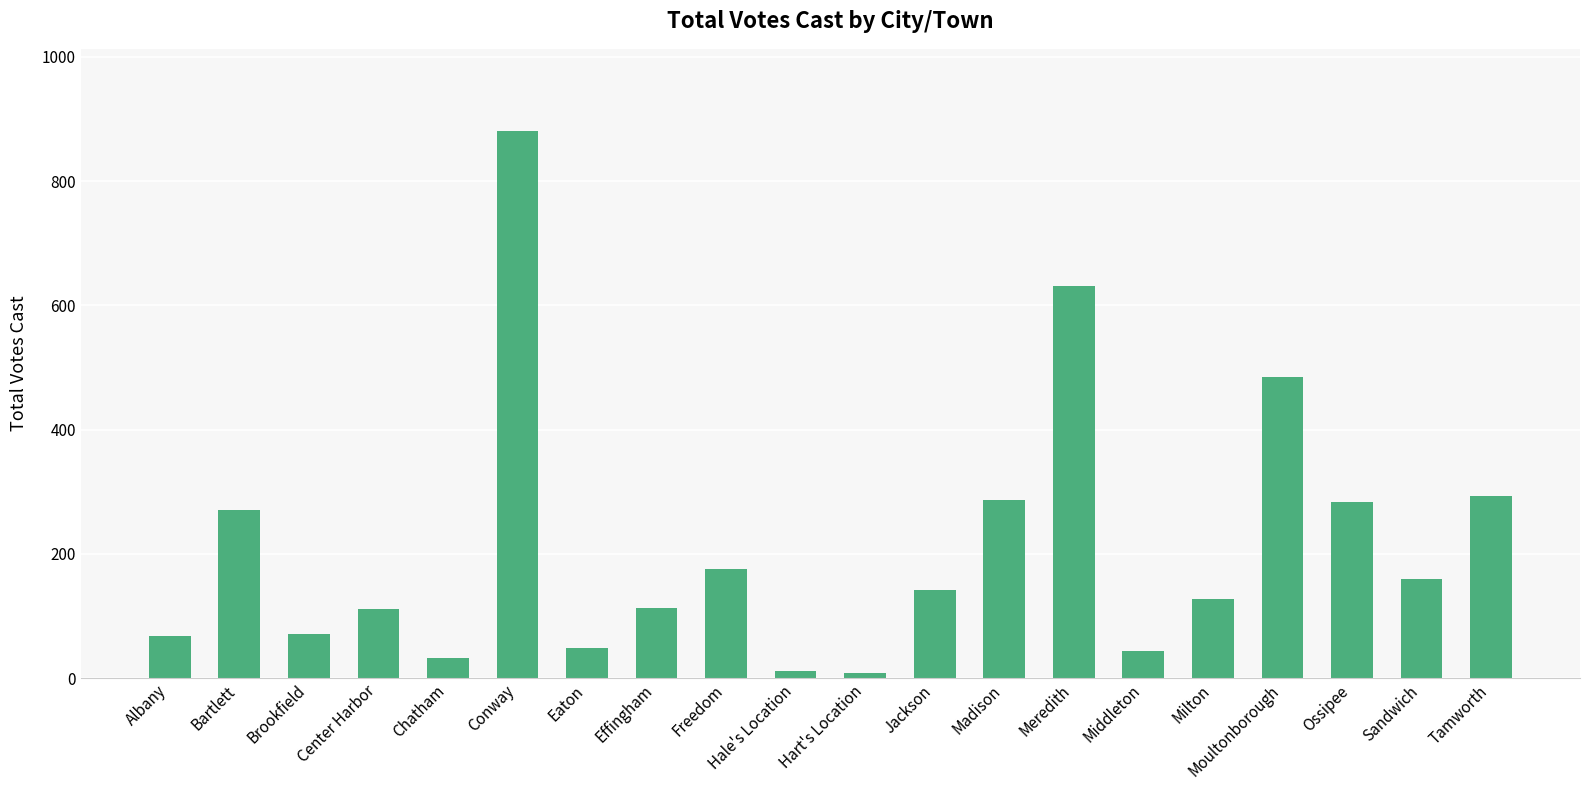

What is the change in value from Madison to Milton?

-159